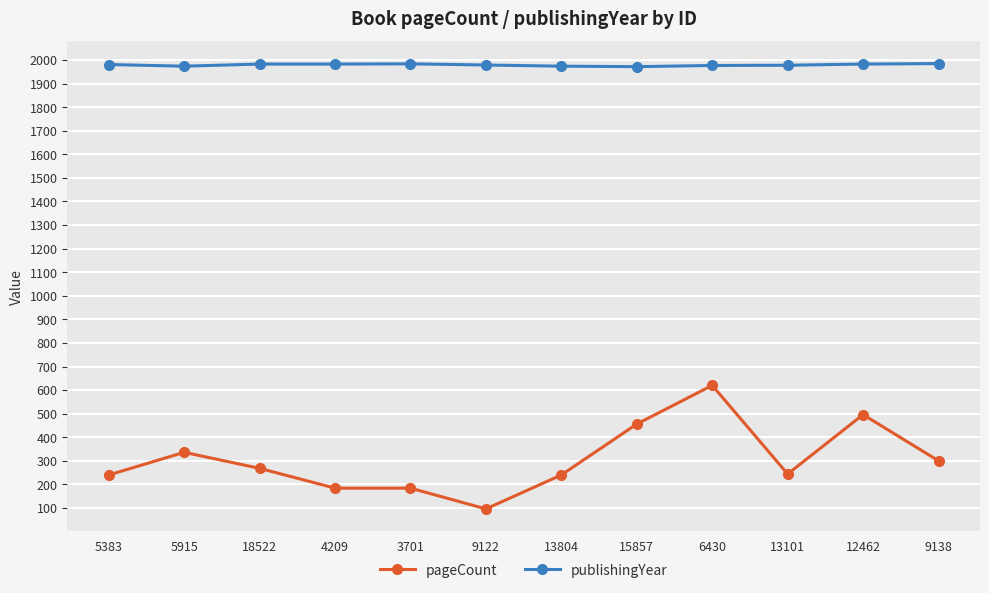

What are all the series names shown in the legend?

pageCount, publishingYear